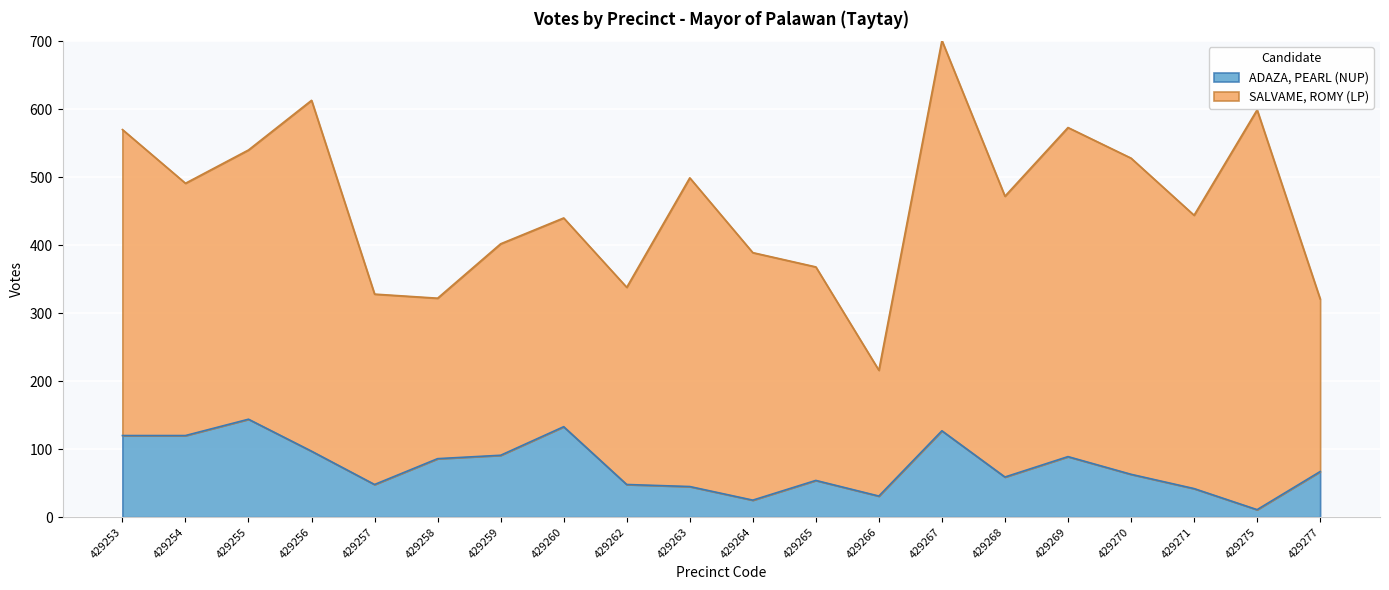

Which has a higher value, 429259 or 429269?

429259